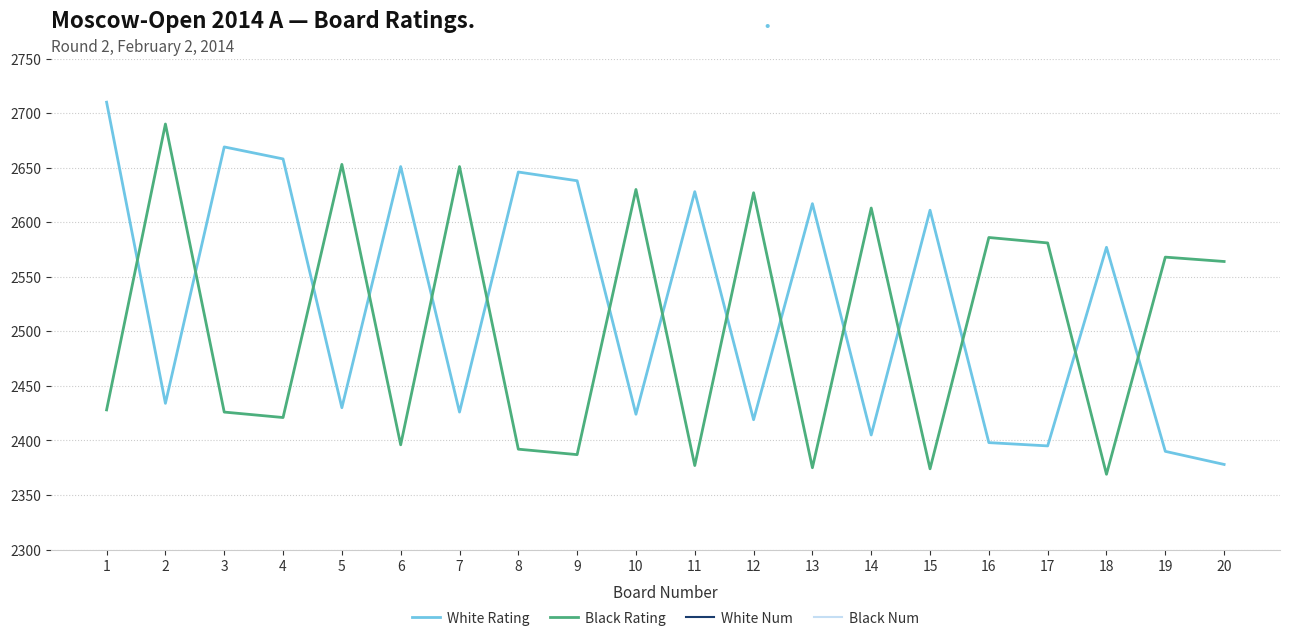

What is the sum of the Black Rating values at 18 and 3?

4795